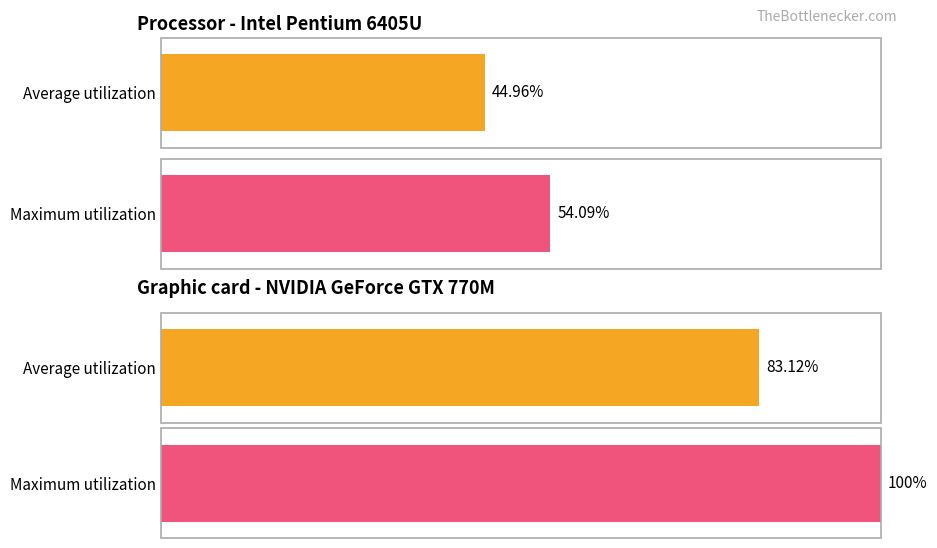

Which series has the largest range (max minus min)?

Maximum utilization